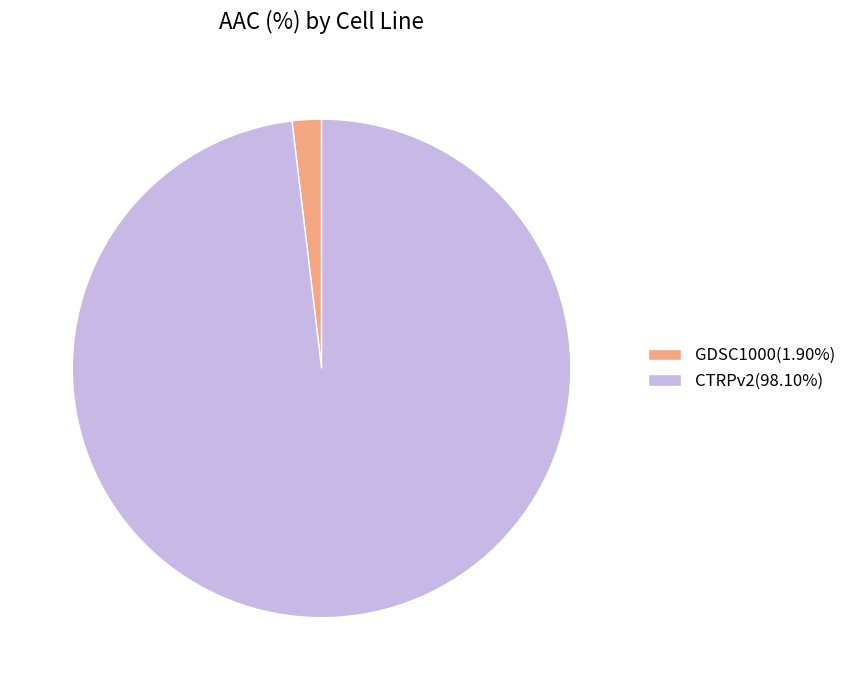

Combined, do GDSC1000(1.90%) and CTRPv2(98.10%) account for over 50%?

Yes